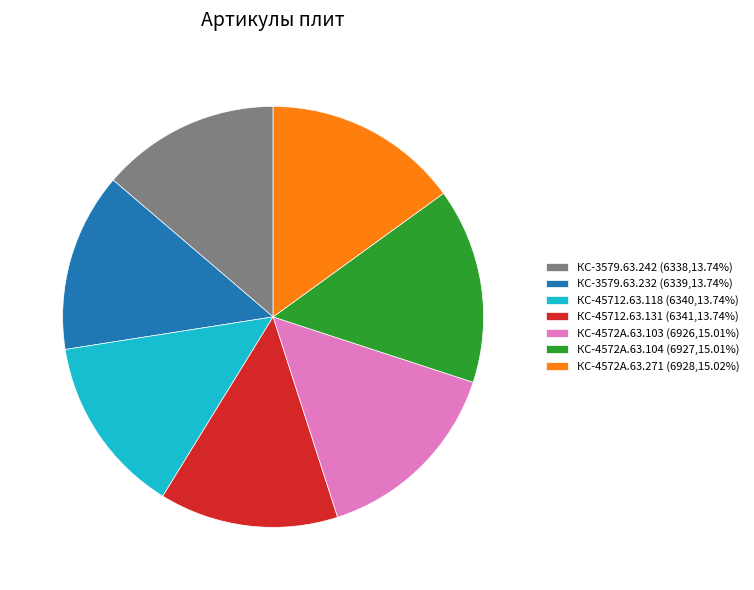

Combined, do КС-45712.63.118 (6340,13.74%) and КС-4572А.63.271 (6928,15.02%) account for over 50%?

No